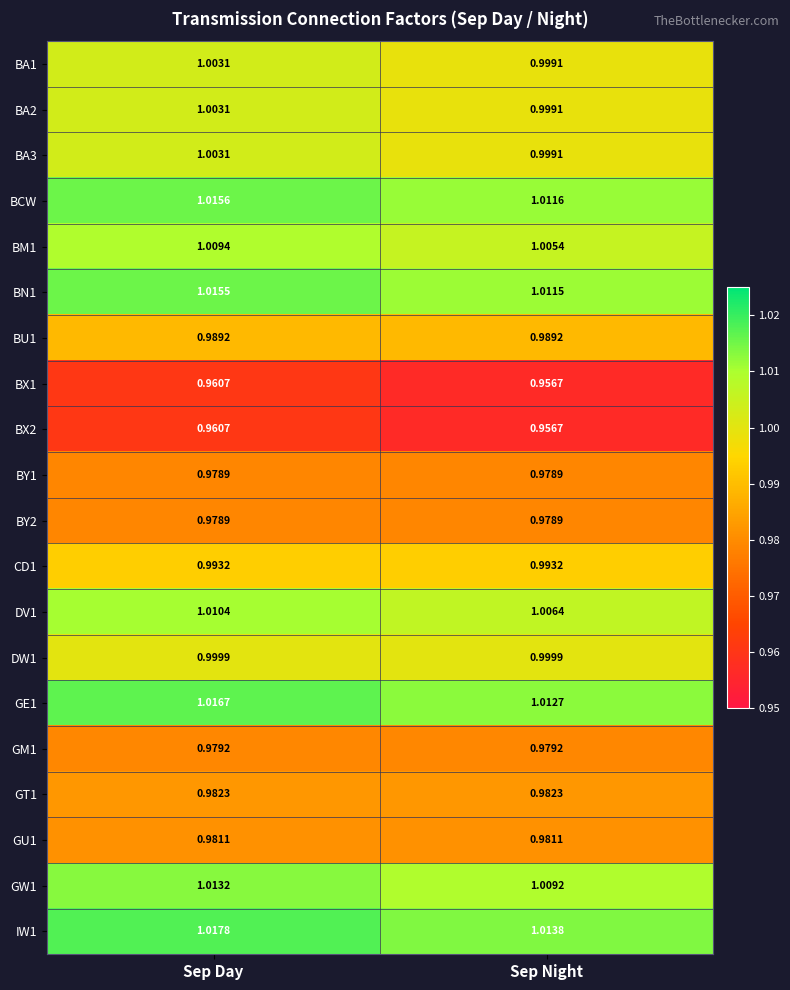

At which category is the sum across all series the highest?

Sep Day